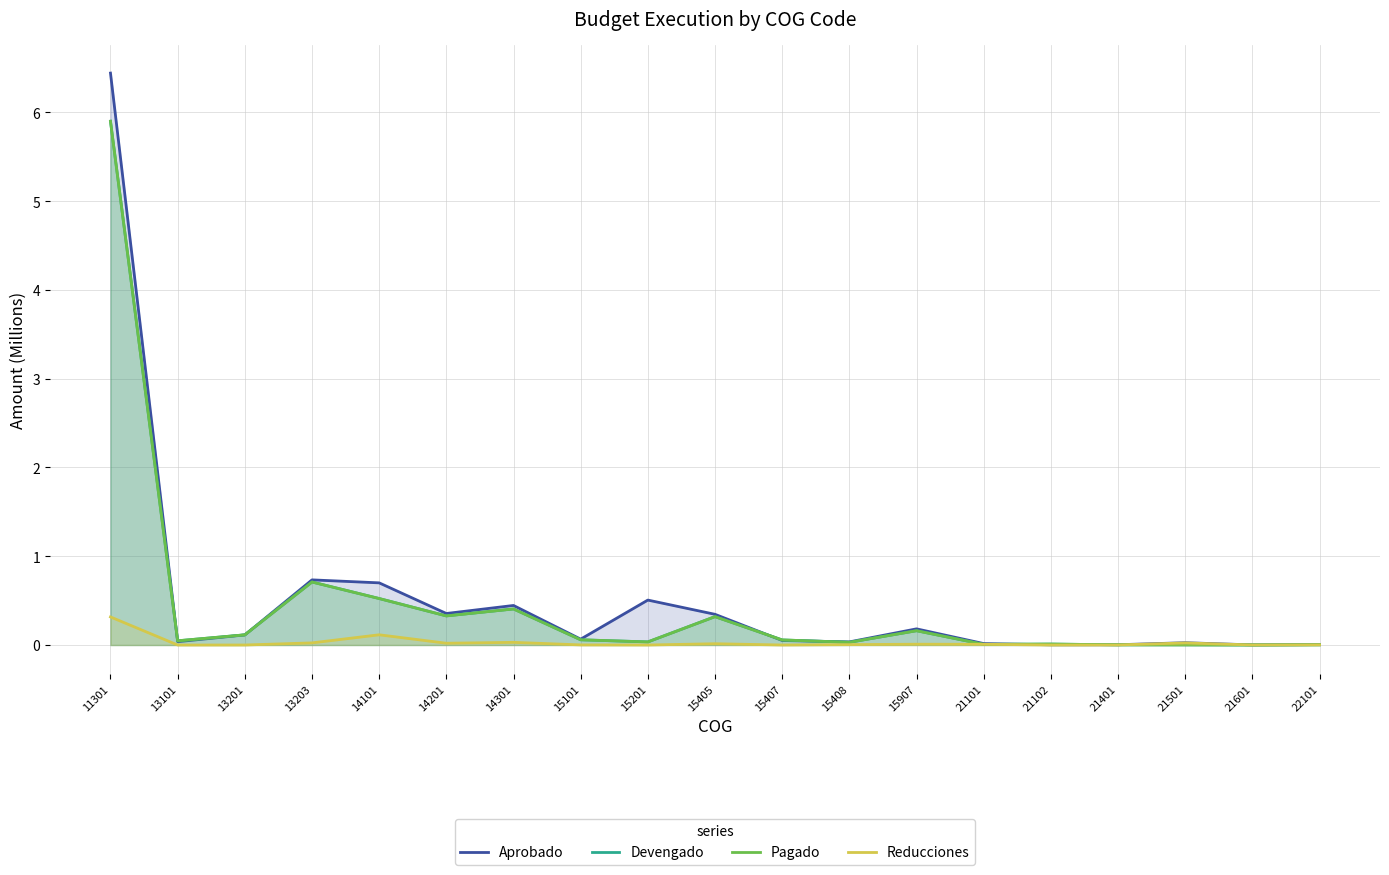

Which series has the largest range (max minus min)?

Aprobado